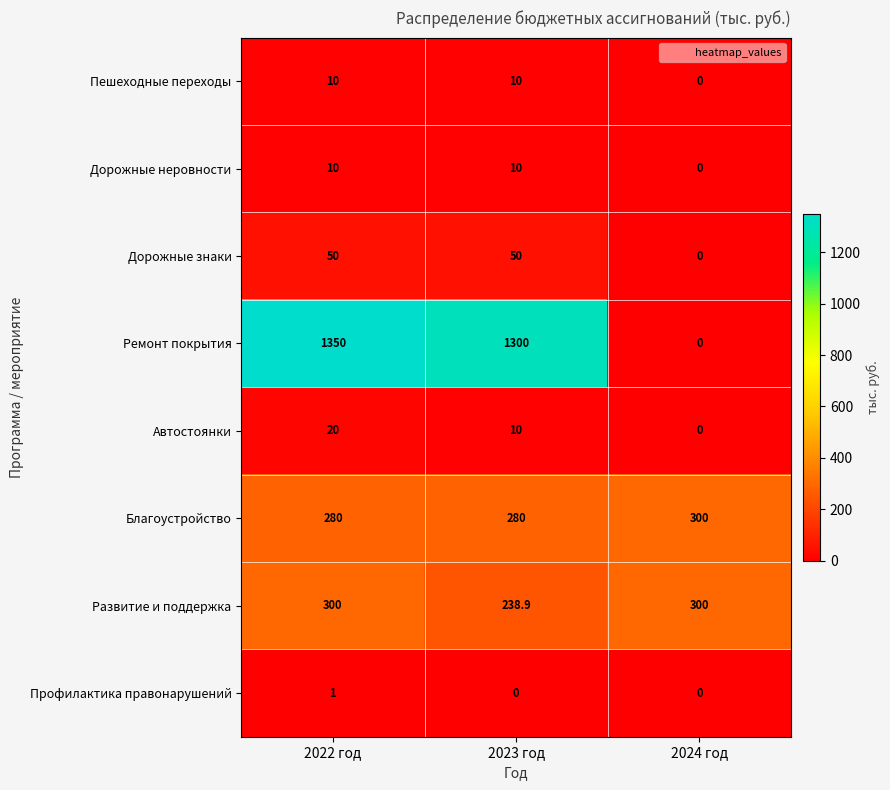

What is the sum of the Дорожные неровности values at 2022 год and 2024 год?

10.0